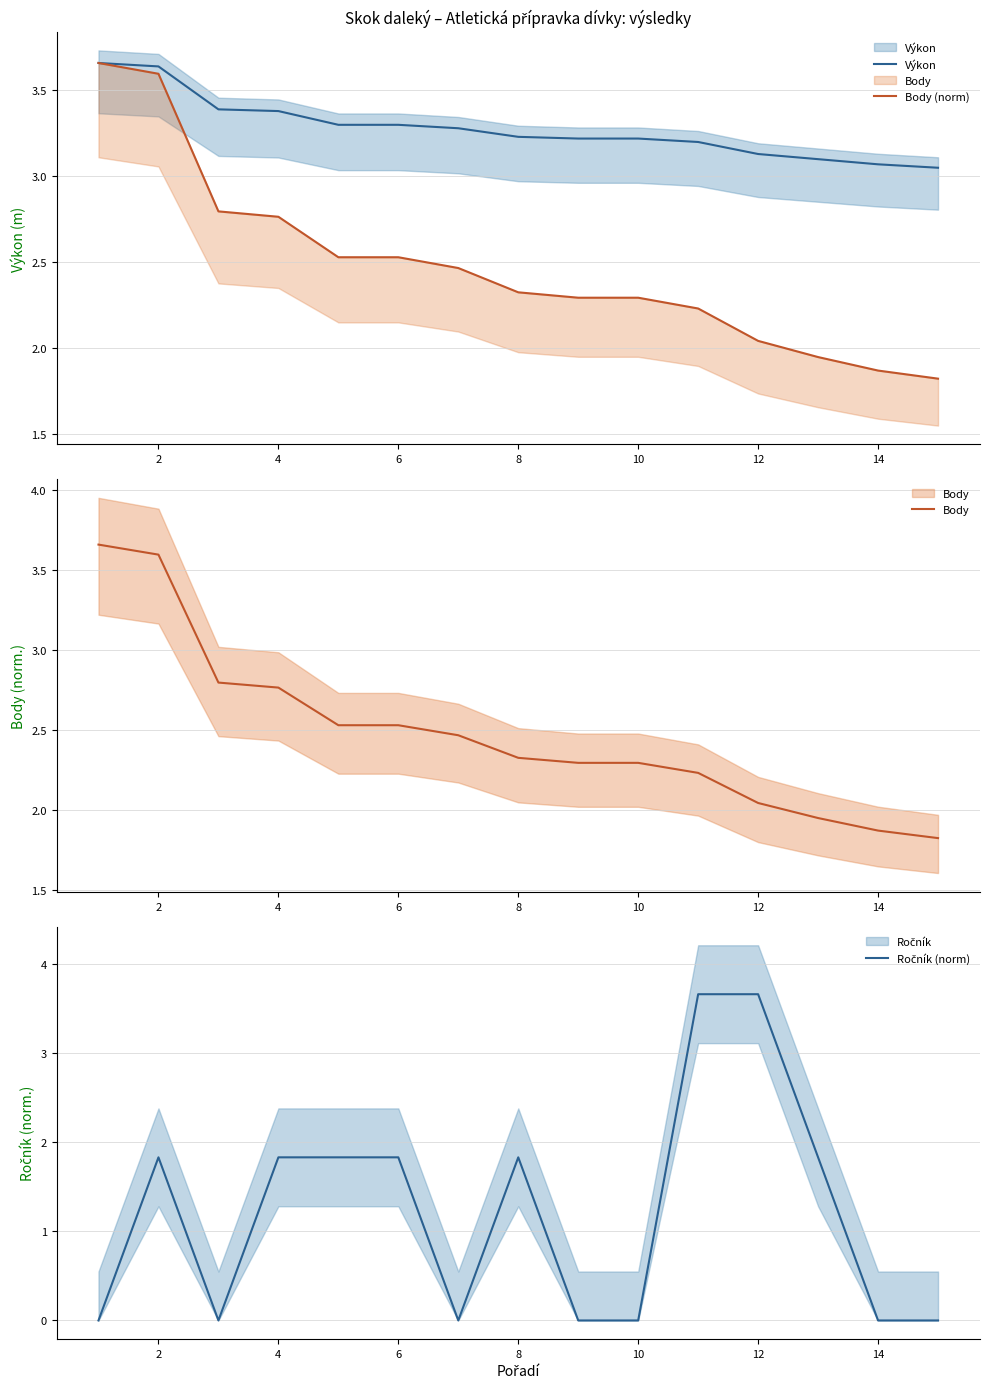

What is the approximate value of Body at 14?

1.9